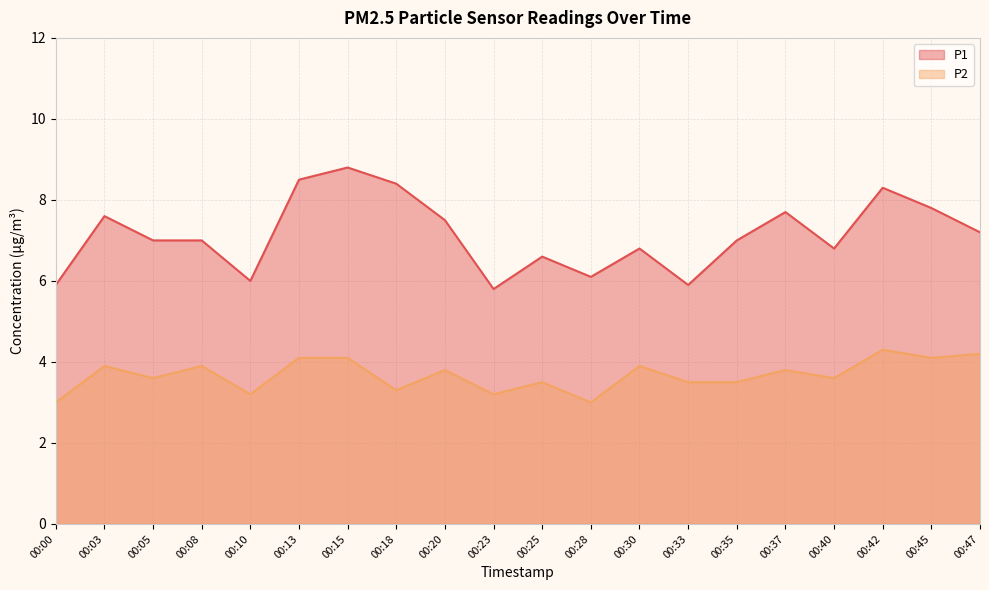

List the labels in order of P2 value, largest first.

00:42, 00:47, 00:13, 00:15, 00:45, 00:03, 00:08, 00:30, 00:20, 00:37, 00:05, 00:40, 00:25, 00:33, 00:35, 00:18, 00:10, 00:23, 00:00, 00:28